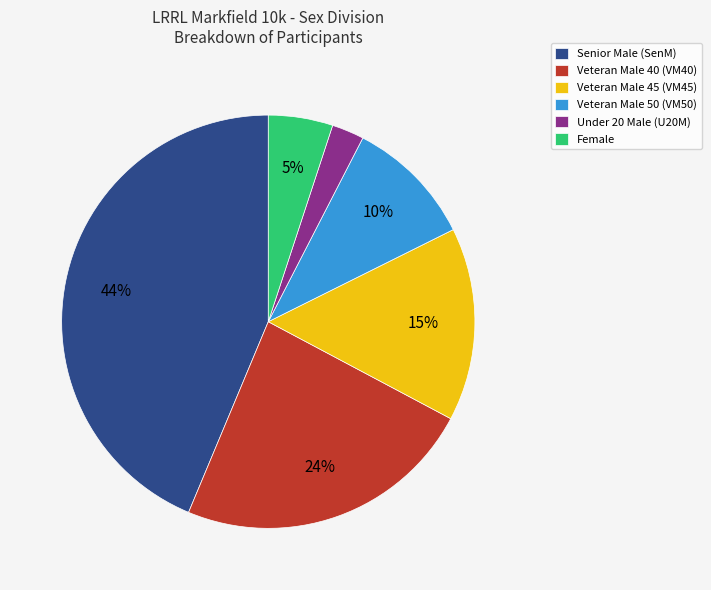

To the nearest percent, what percentage of the pie is Female?

5%